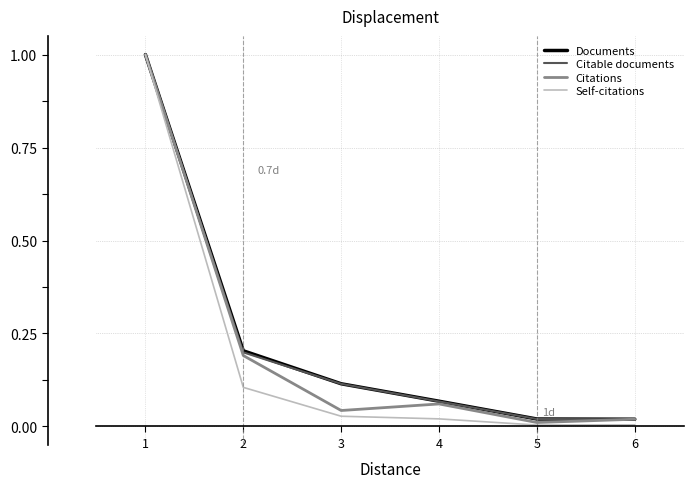

What is the average value of the Citable documents series?

0.2